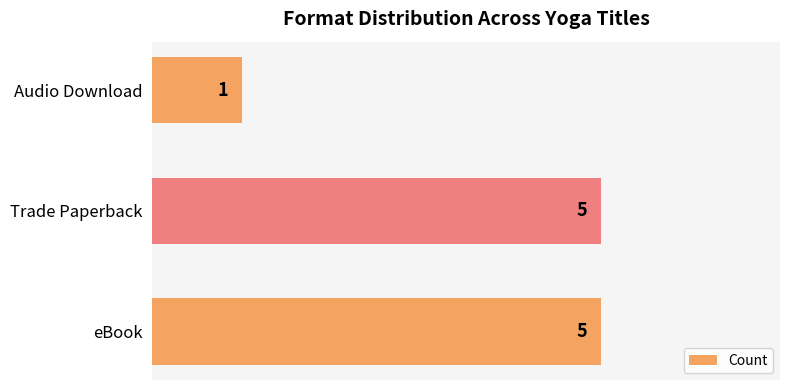

Approximately how many times larger is the value at eBook compared to Audio Download?

5.0